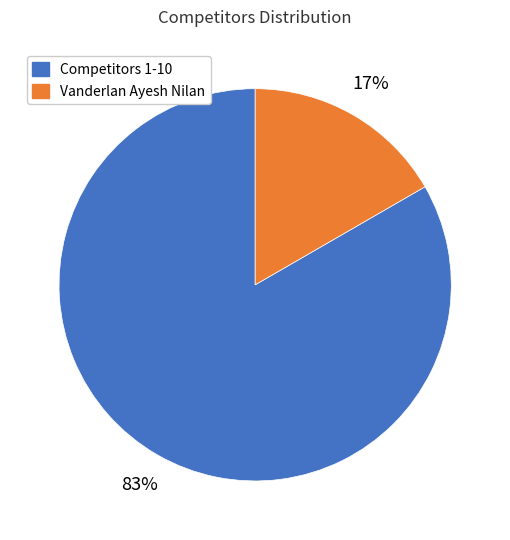

Is there a majority slice in this chart?

Yes